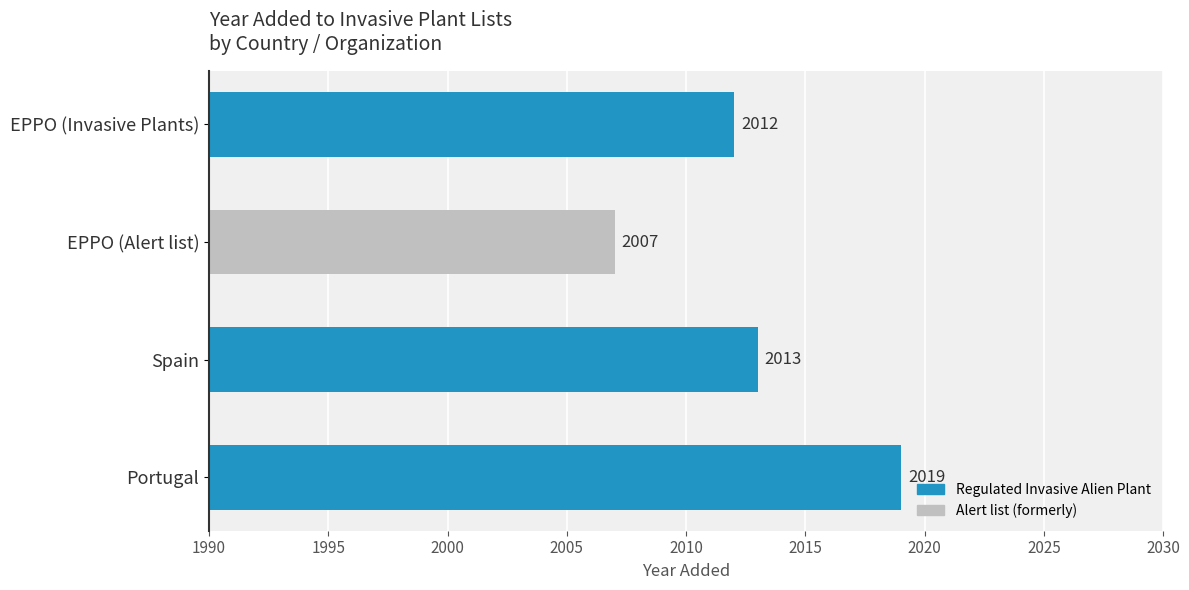

Between Spain and EPPO (Alert list), which is larger?

Spain